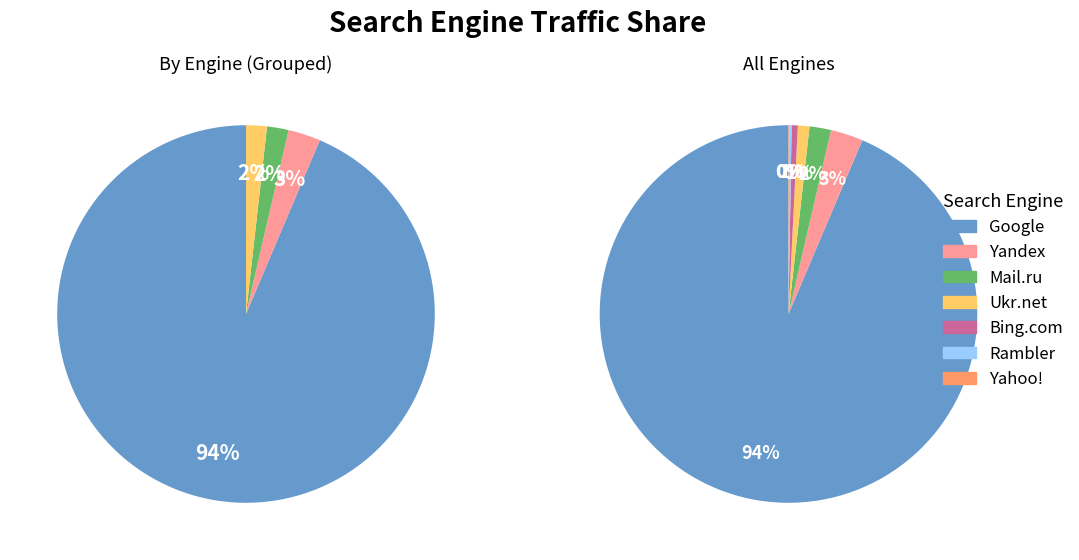

What portion of the pie excludes Rambler?

99.9%